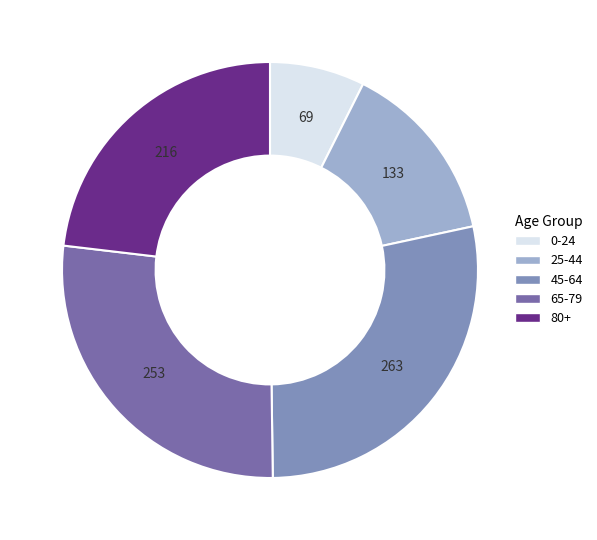

Is there any slice that represents more than half of the pie?

No